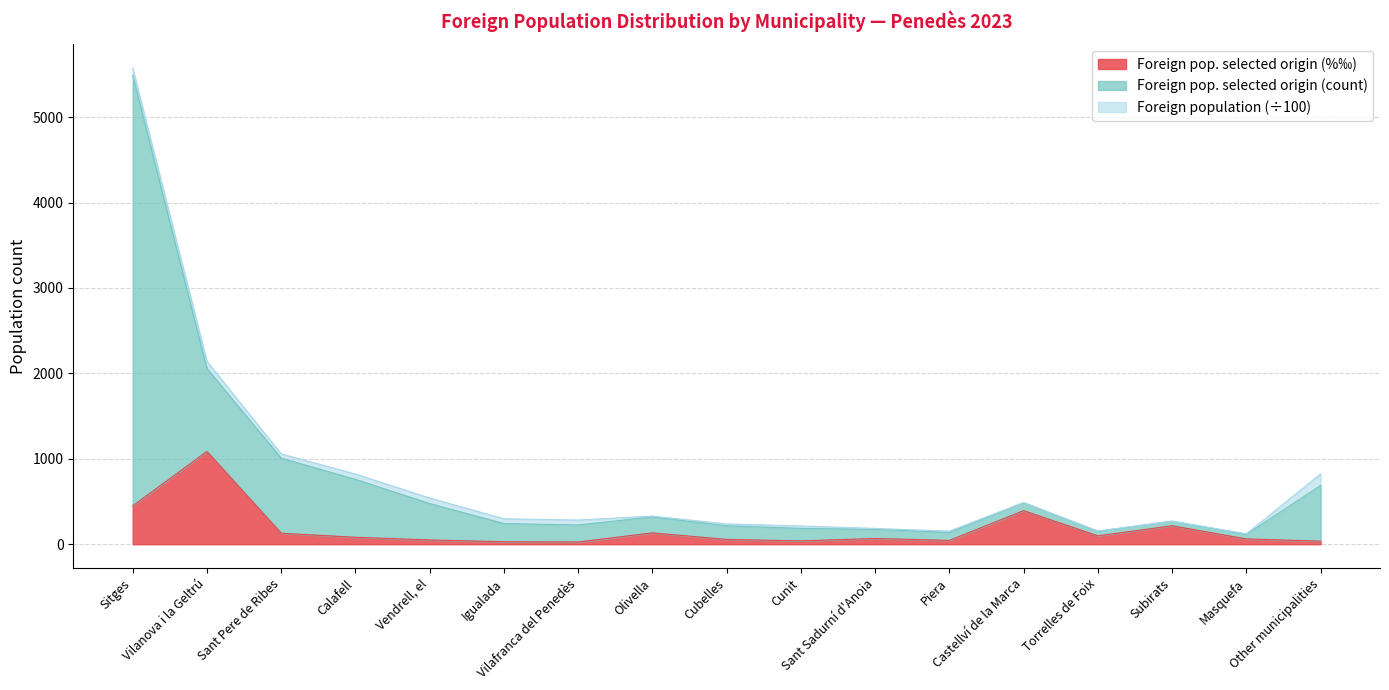

What is the maximum value for Foreign pop. selected origin (%‰)?

1086.0